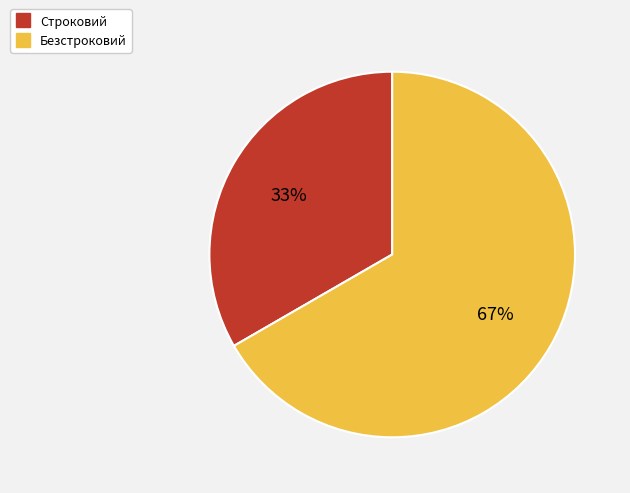

To the nearest percent, what is the average slice percentage?

50%